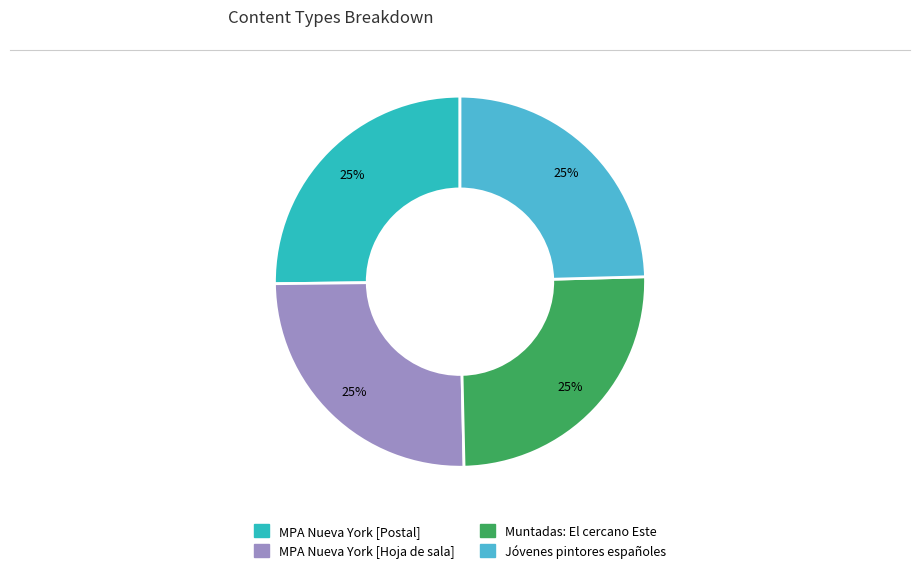

The Jóvenes pintores españoles slice represents 17% of the pie. True or false?

False